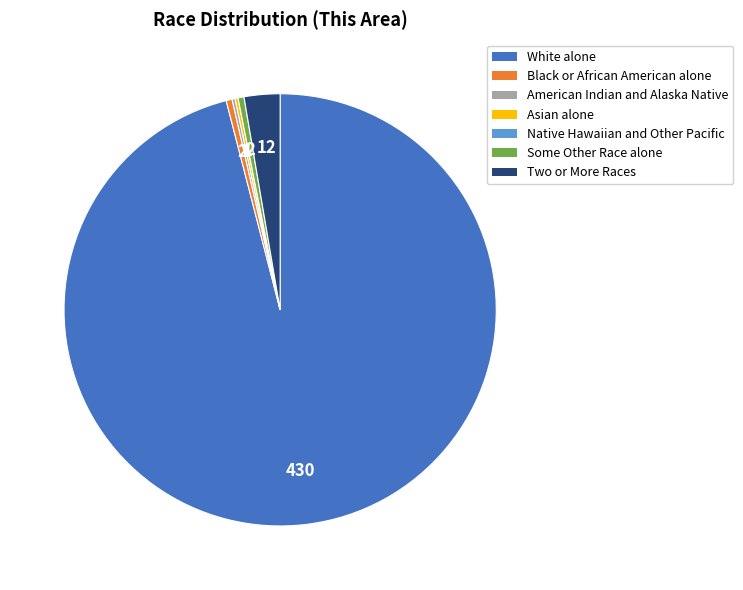

Between Two or More Races and Black or African American alone, which is larger?

Two or More Races